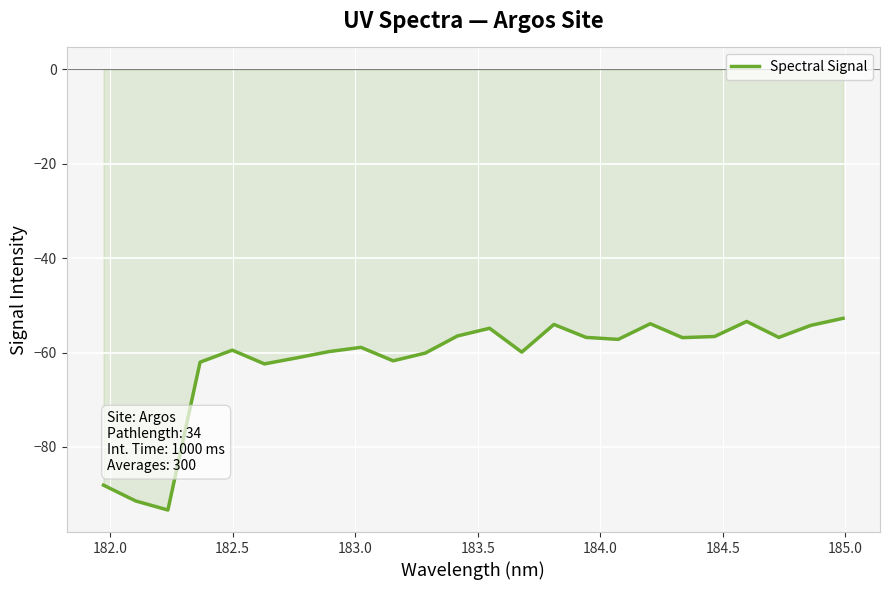

What is the minimum value shown in the chart?

-93.4